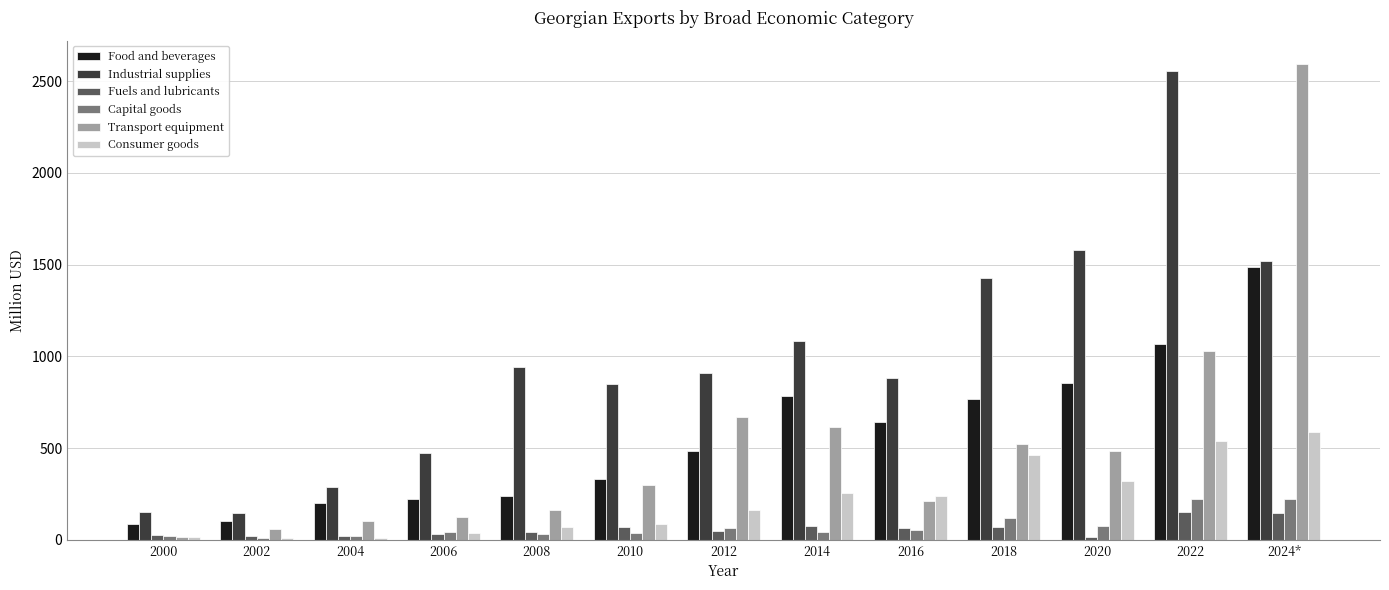

Which series changed the most between 2018 and 2024*?

Transport equipment